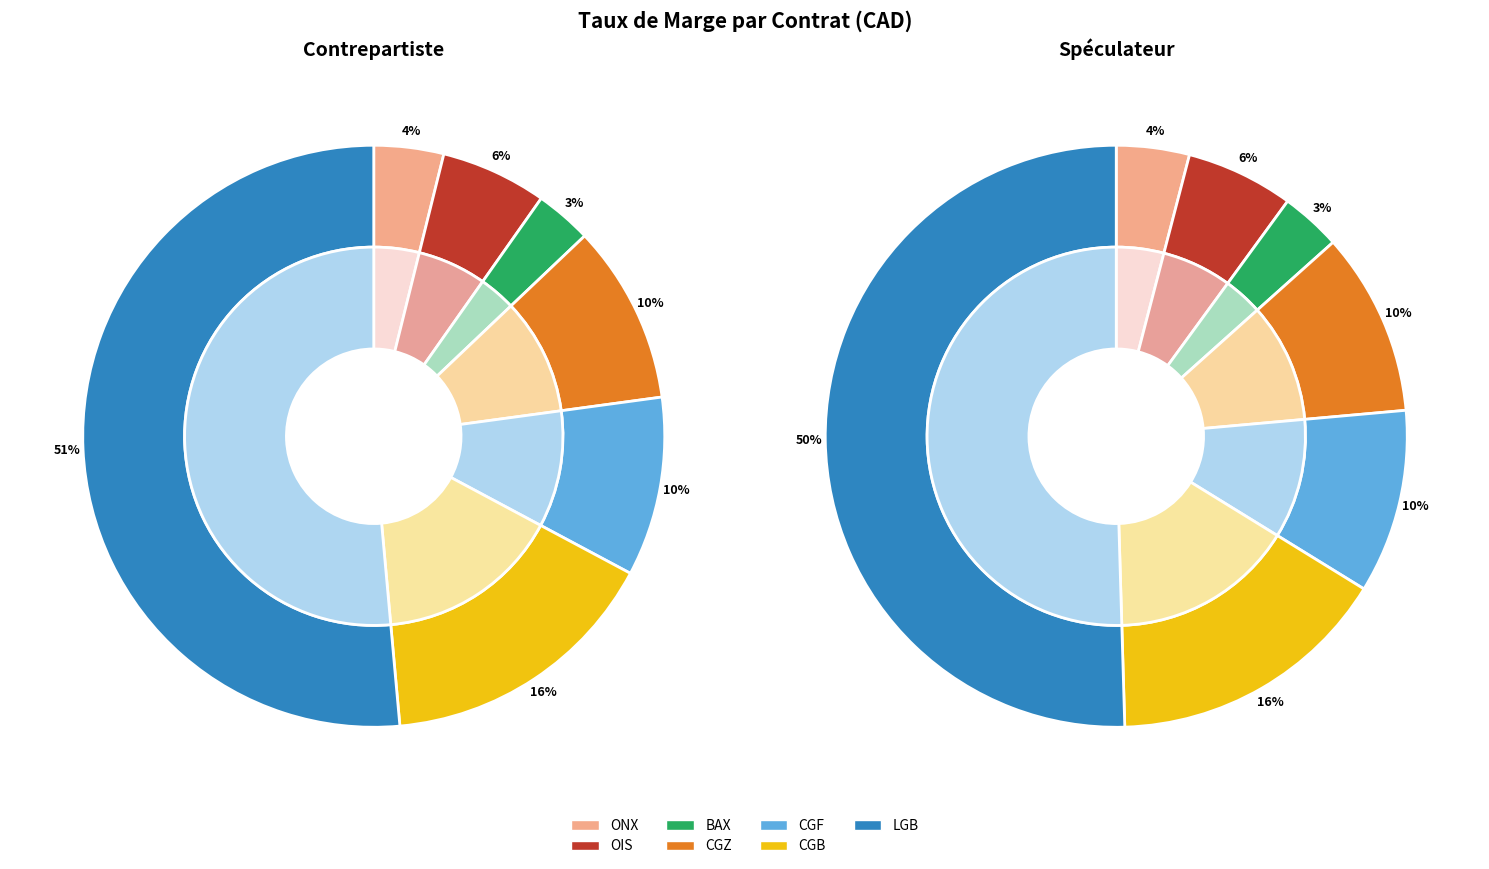

How many slices are in this pie chart?

7